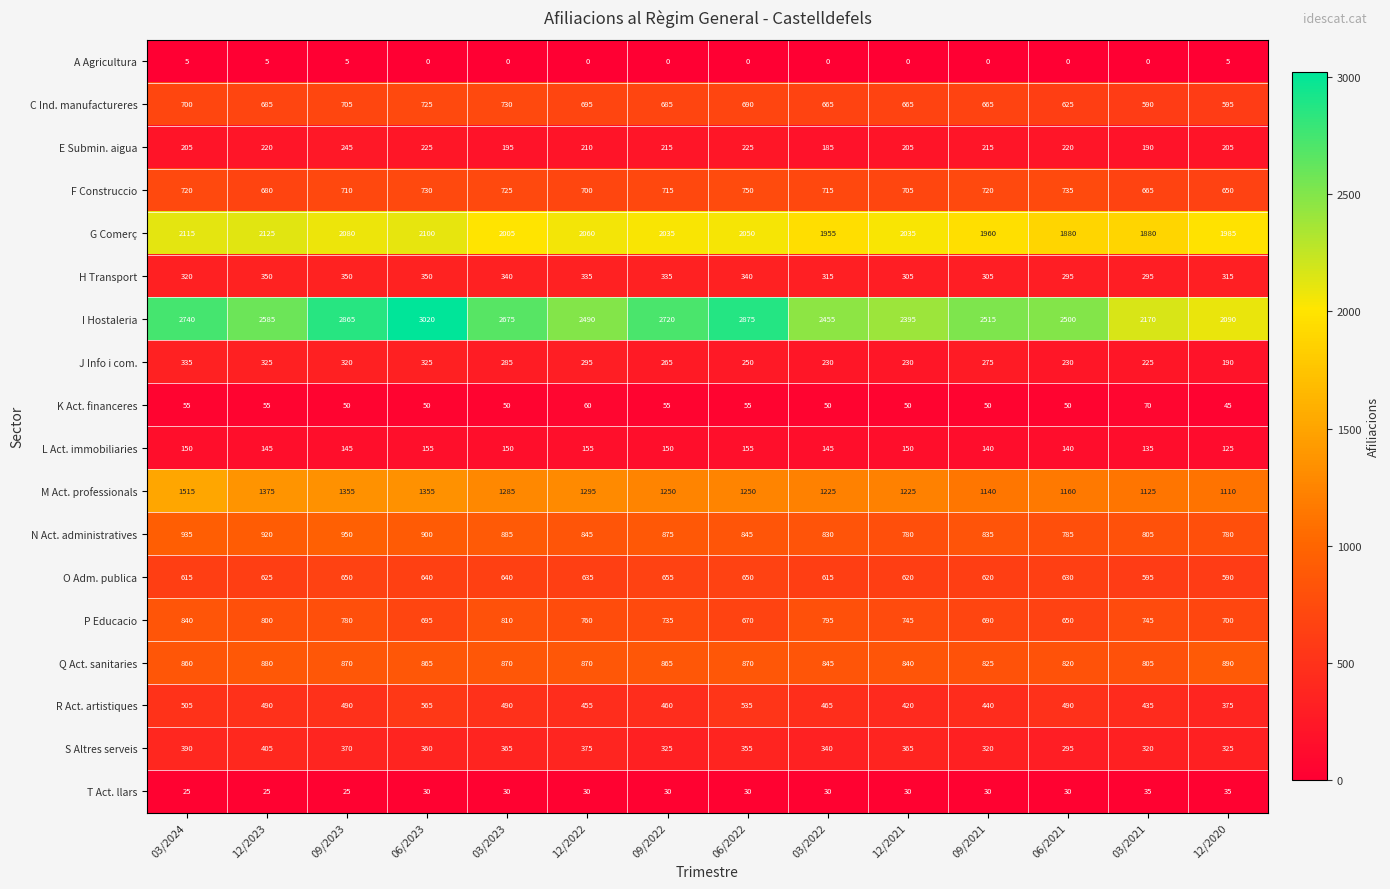

Is it true that T Act. llars equals 25 at 09/2023?

True